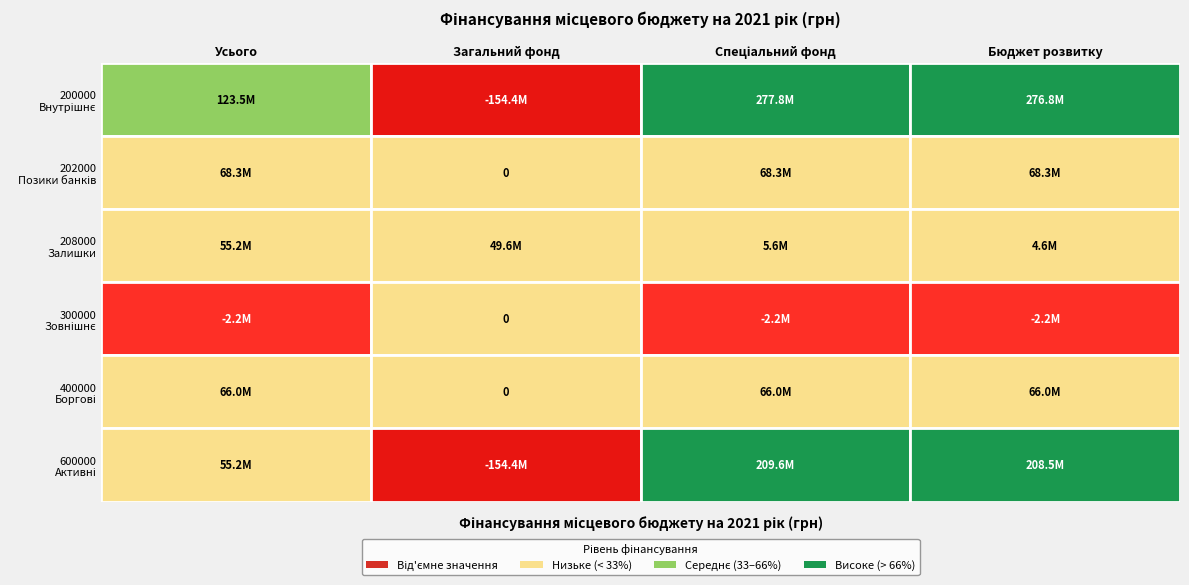

Which series changed the most between Загальний фонд and Спеціальний фонд?

200000